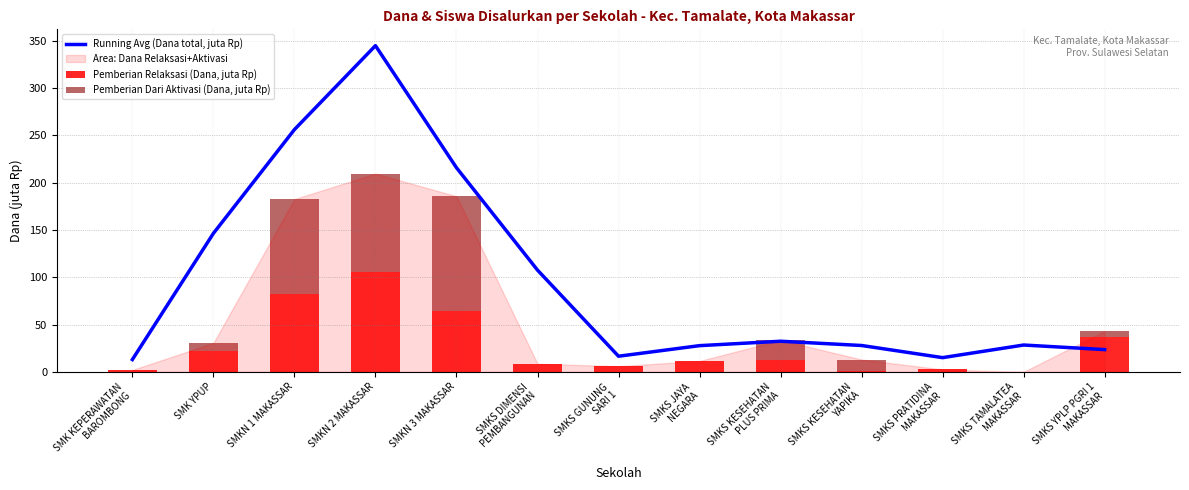

What is the label of the 8th bar from the left?

SMKS JAYA
NEGARA